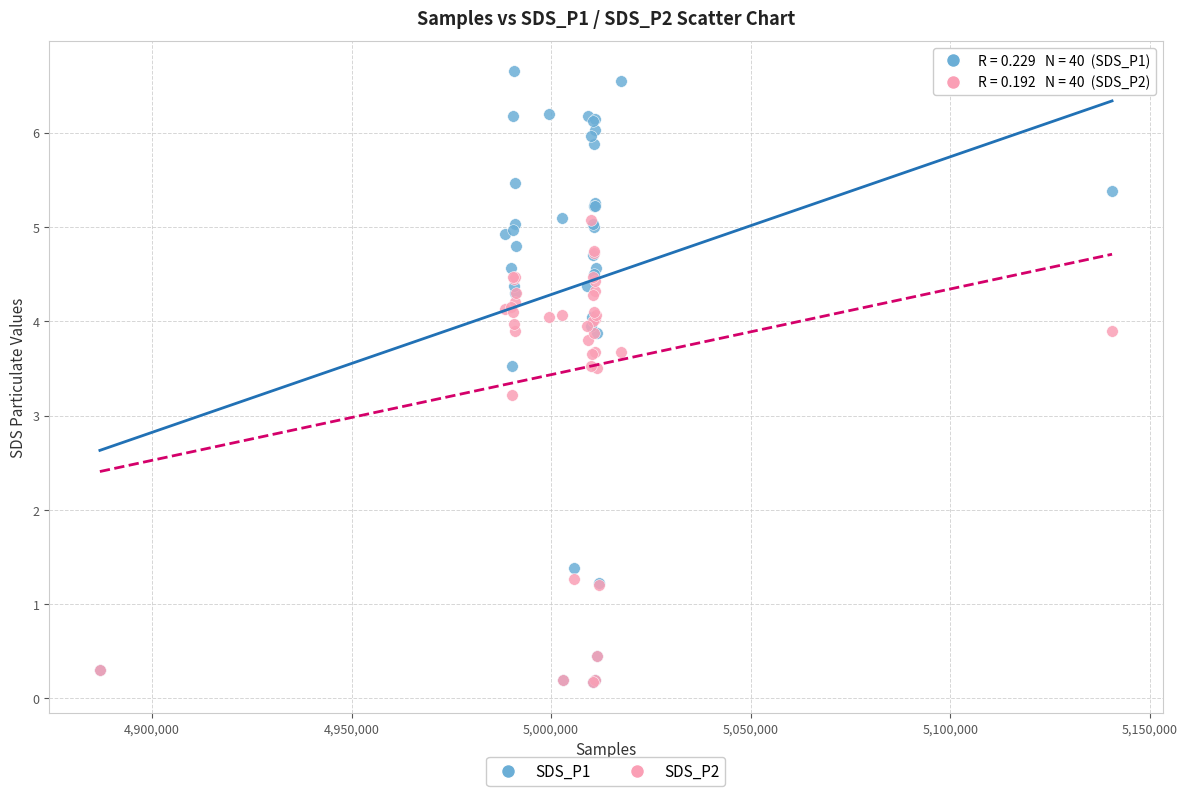

In the SDS_P2 series, what Y value is closest to 2?

1.3